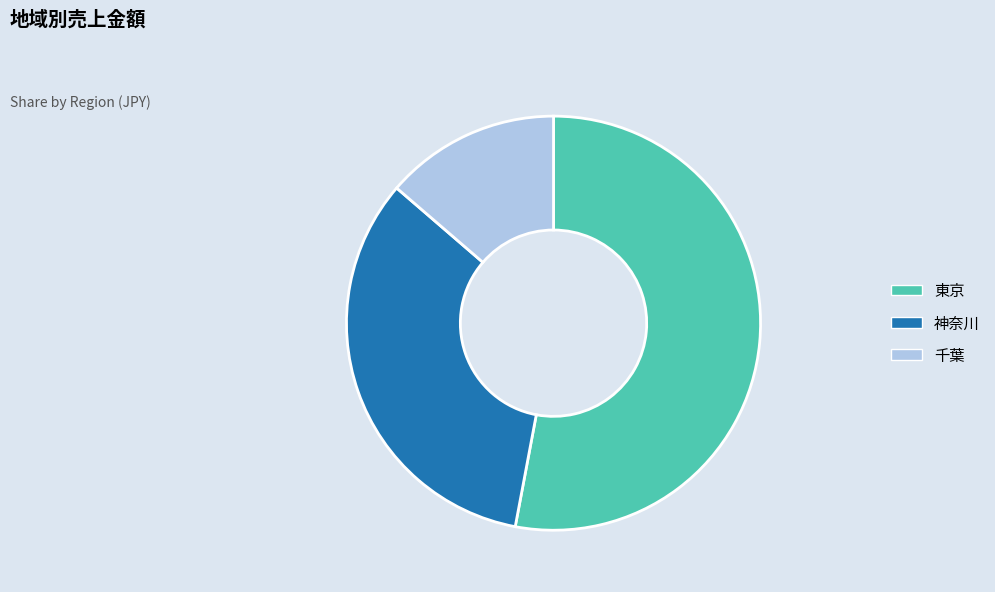

Rank the categories by value from highest to lowest.

東京, 神奈川, 千葉